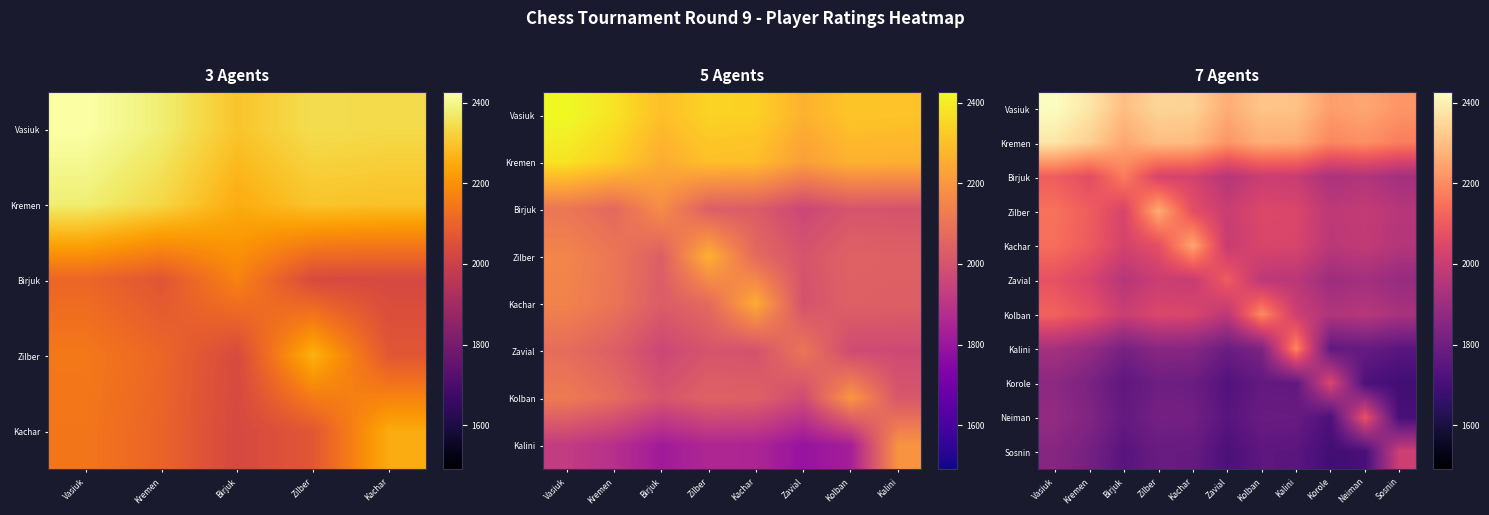

Which category has the highest value across all series?

Vasiuk